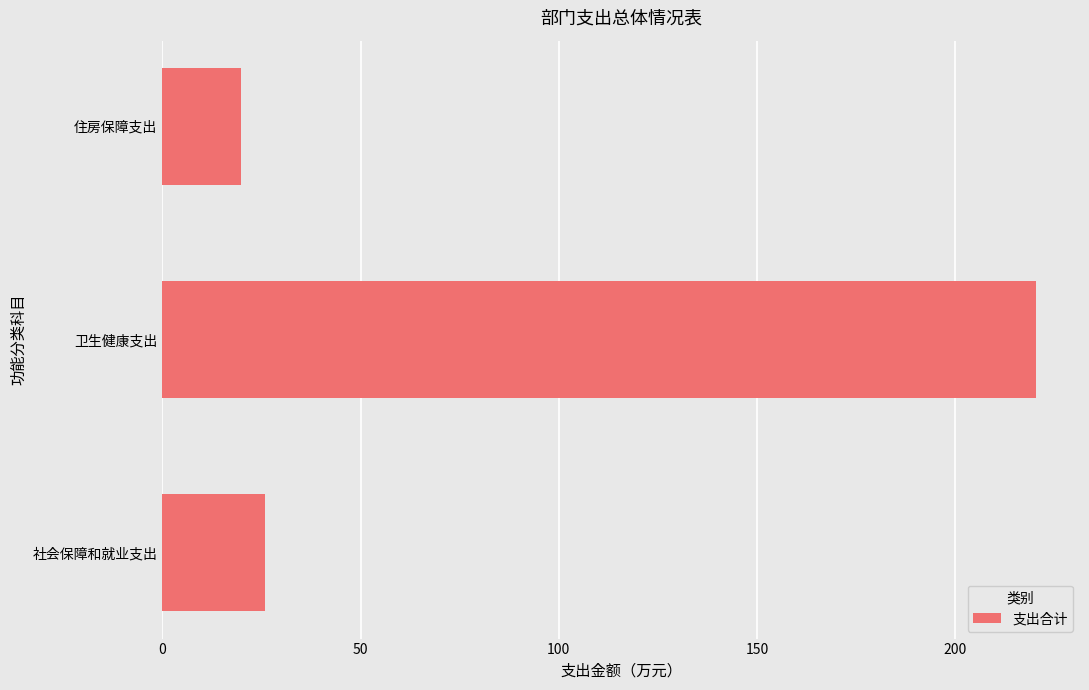

At which category does the chart reach its minimum across all series?

住房保障支出